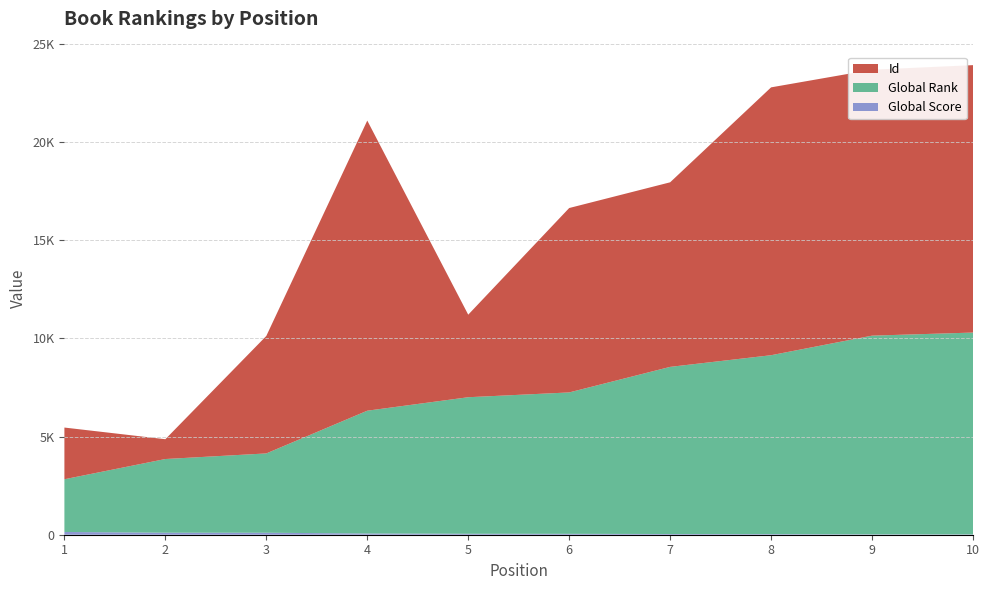

Reading left to right, transcribe all the data shown in this chart.

Global Score: 140	103	101	63	49	45	36	31	19	17
Global Rank: 2684	3751	4038	6251	6951	7199	8509	9108	10116	10275
Id: 2632	1008	5980	14770	4202	9388	9396	13636	13539	13614